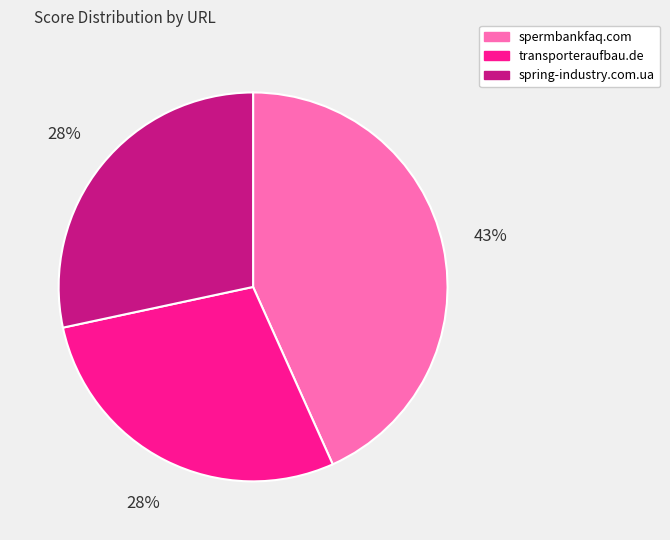

How many segments does this pie chart have?

3